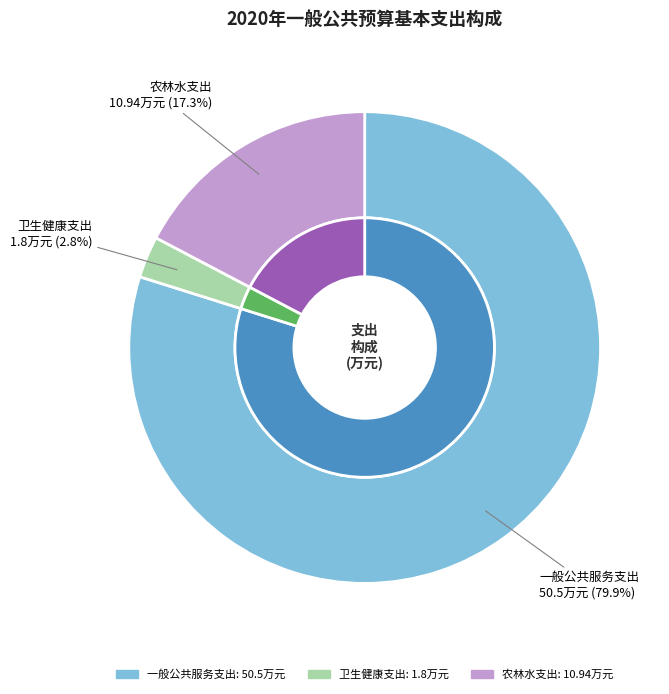

Rank the categories by value from lowest to highest.

卫生健康支出, 农林水支出, 一般公共服务支出